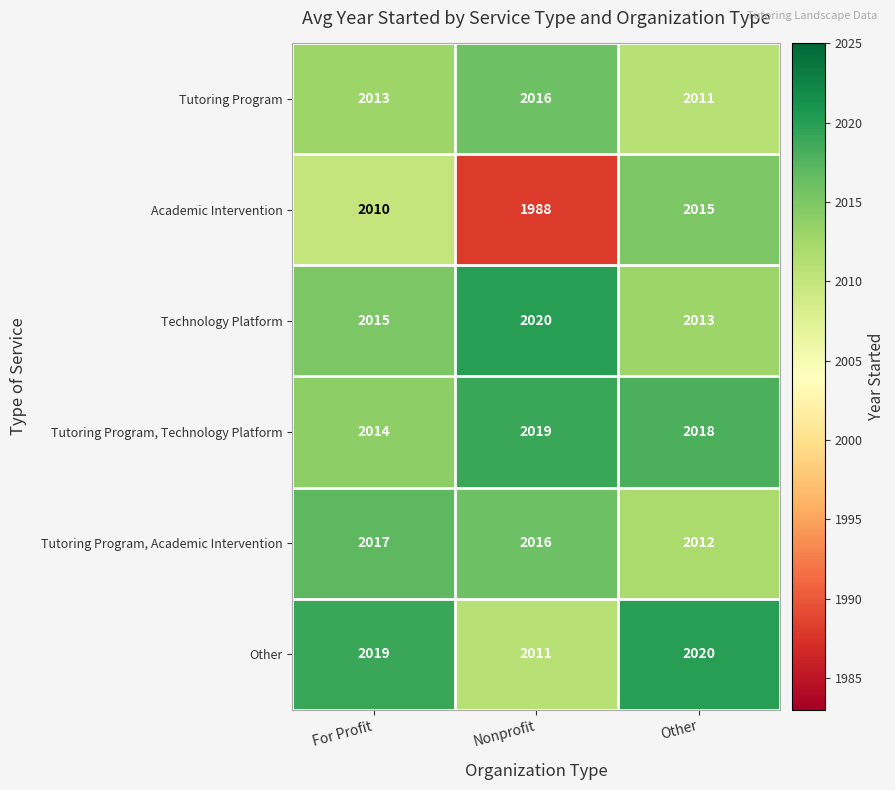

How many Technology Platform values are between 2013 and 2020?

3